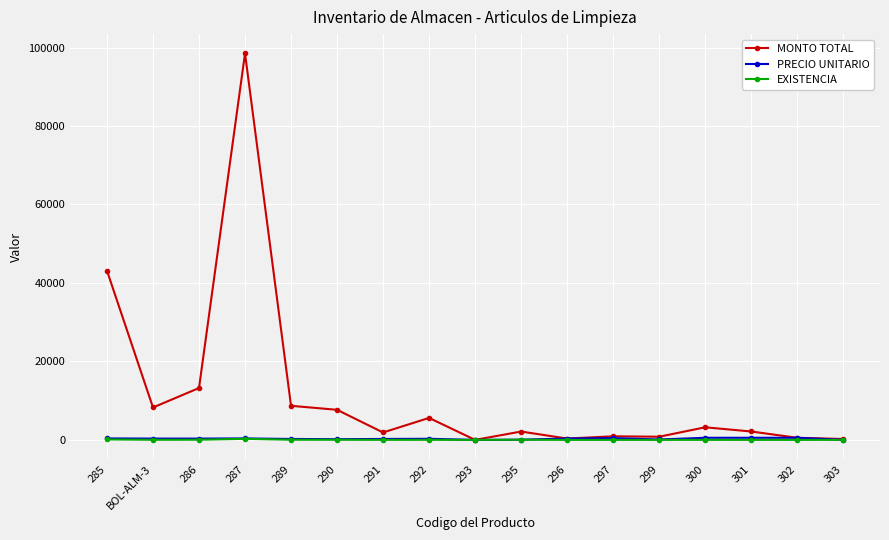

In MONTO TOTAL, how many points are higher than both neighbors (excluding endpoints)?

5